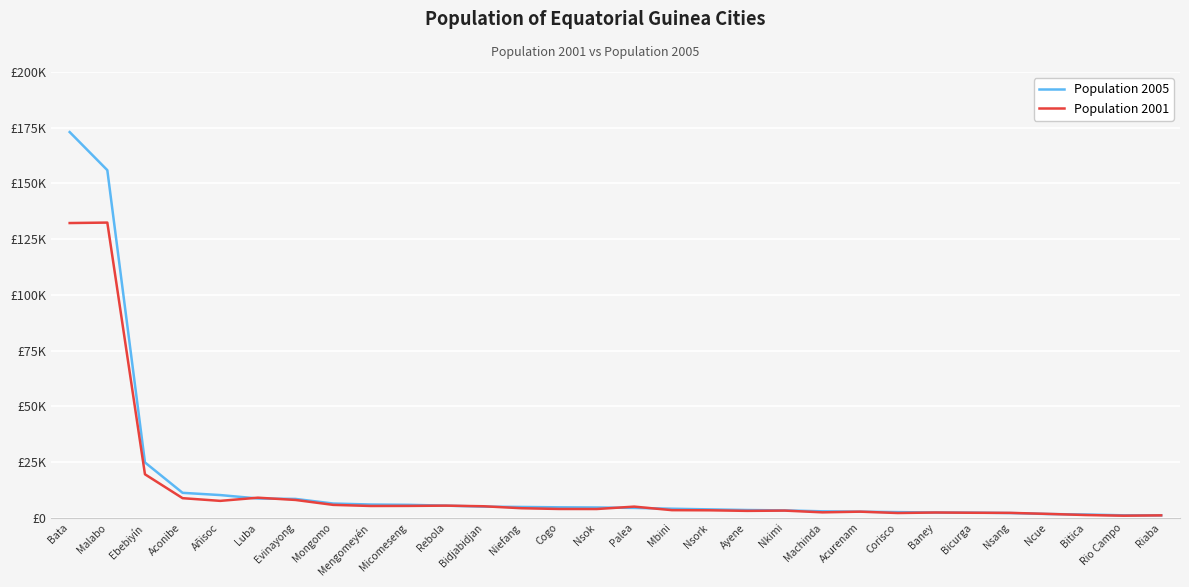

What are all the series names shown in the legend?

Population 2005, Population 2001